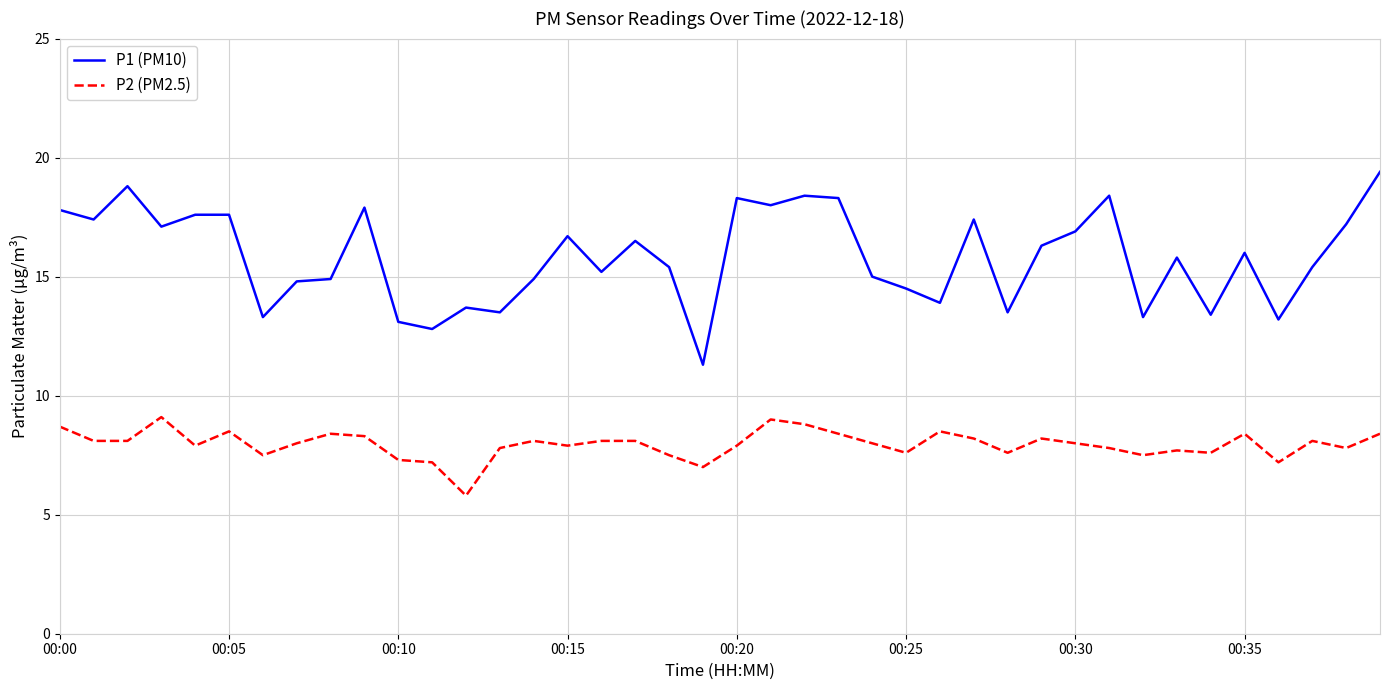

What is the difference between the second highest and second lowest values in the P1 (PM10) series?

6.0